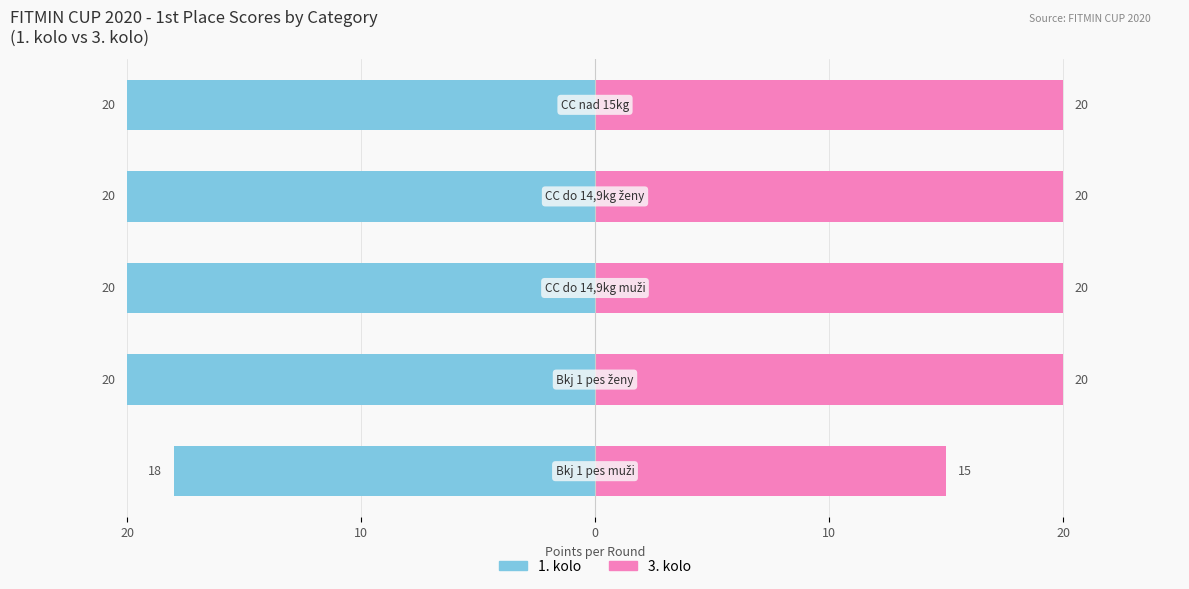

Does the chart contain stacked bars?

No